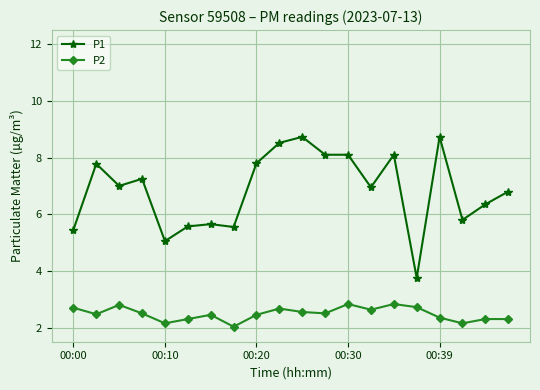

True or false: P1 has more than 2 interior local peaks.

True